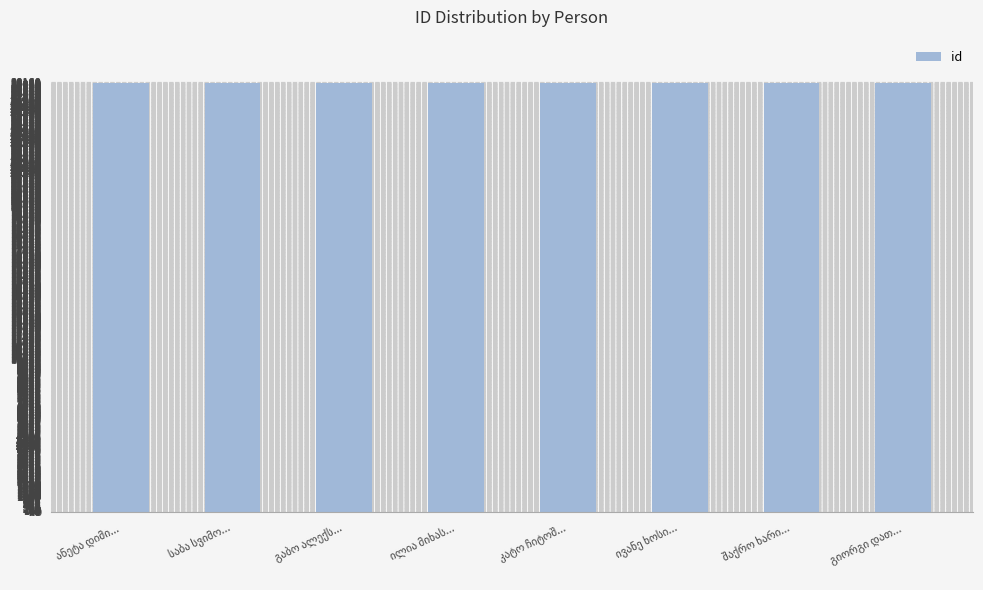

What is the greatest value displayed?

28140